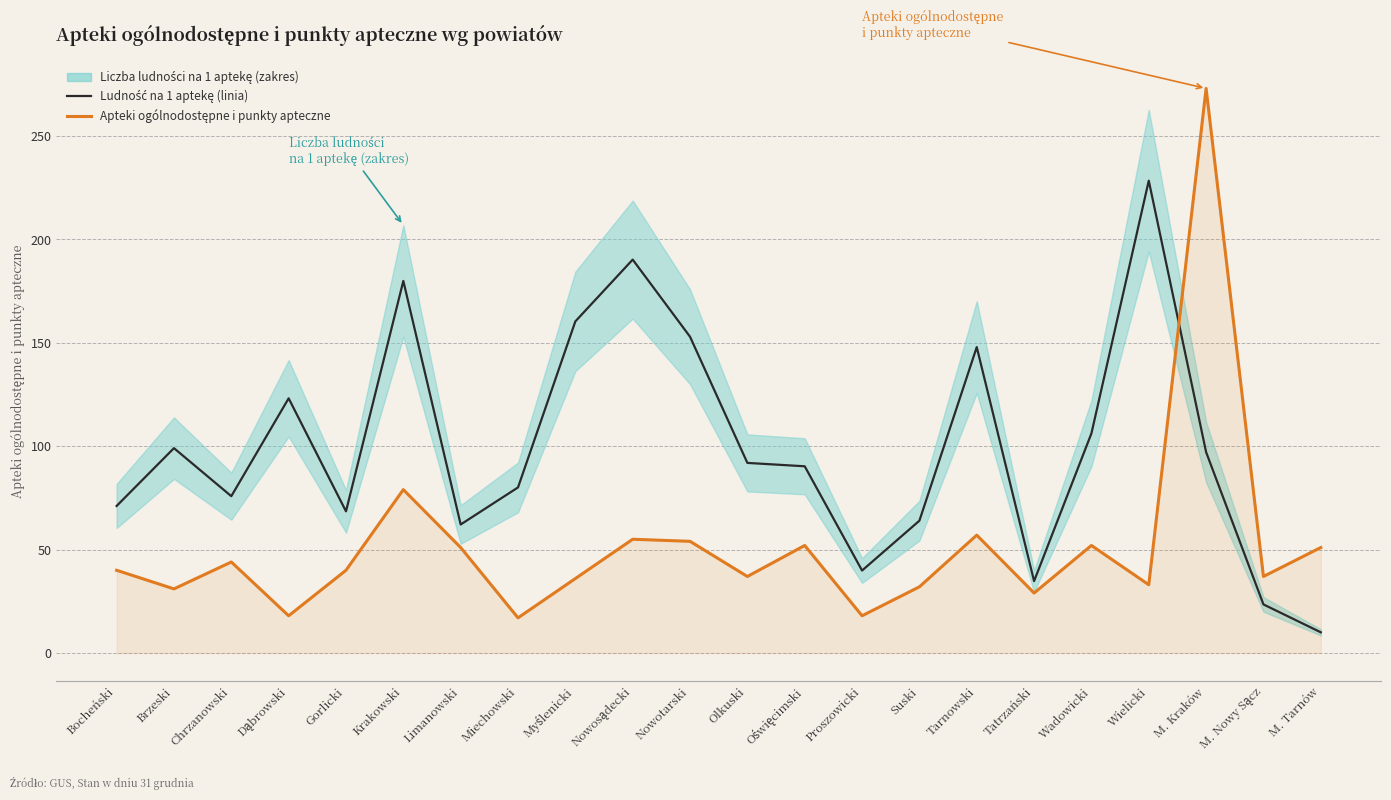

Is it true that Liczba ludności na 1 aptekę (przeskalowana) equals 57.2 at Proszowicki?

False